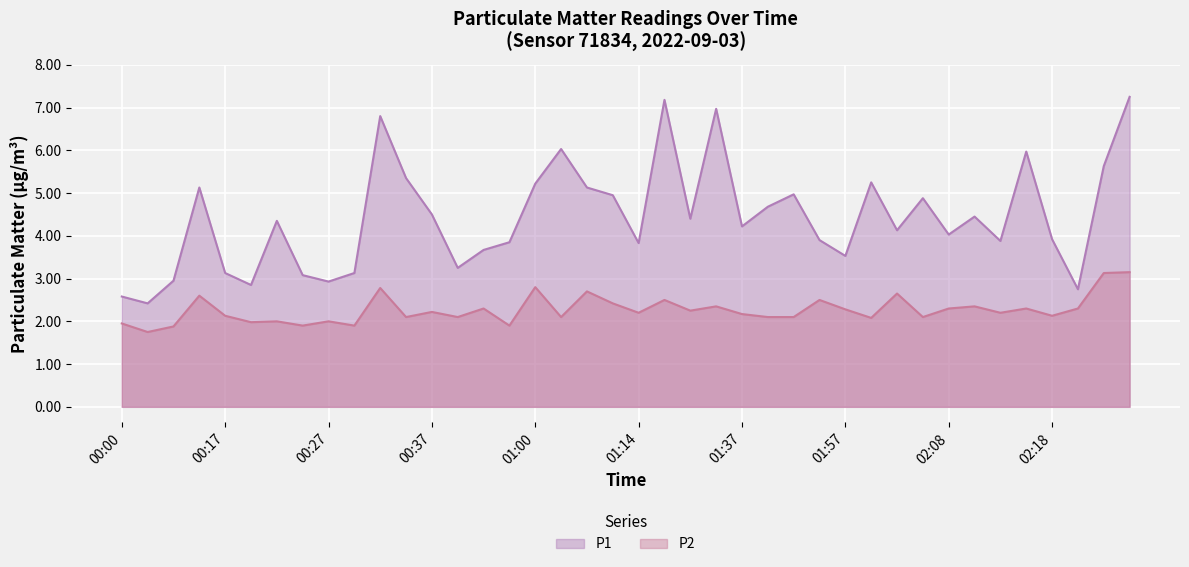

The value of P2 at 02:00 is 3.5. True or false?

False